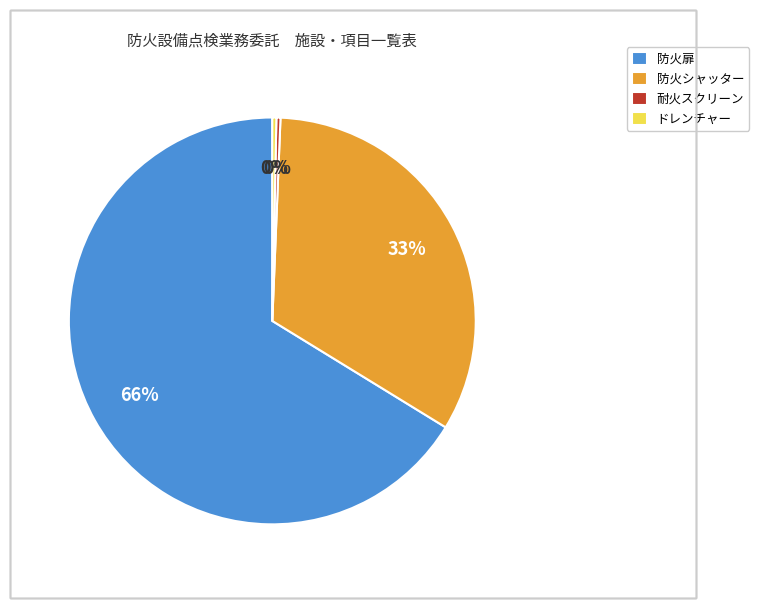

Do ドレンチャー and 防火シャッター together represent more than half of the pie?

No